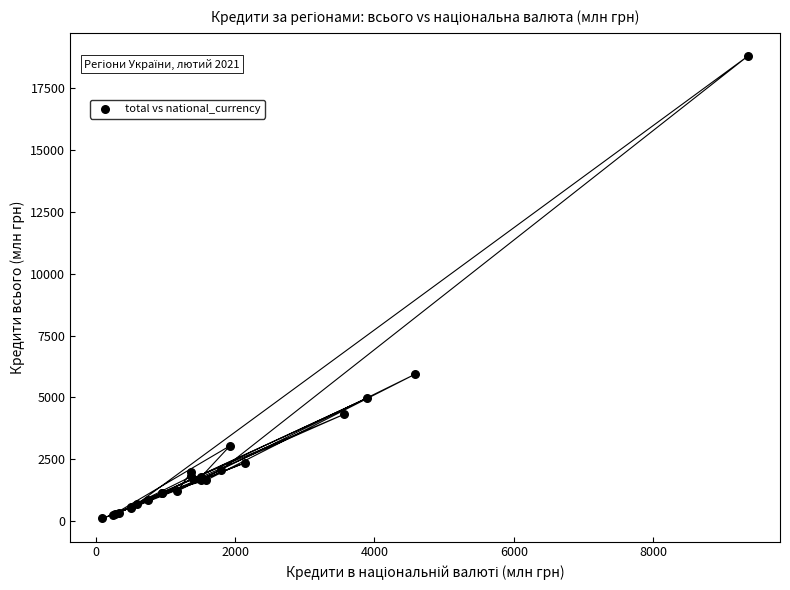

What Y value in the scatter plot is closest to 9448?

5929.7